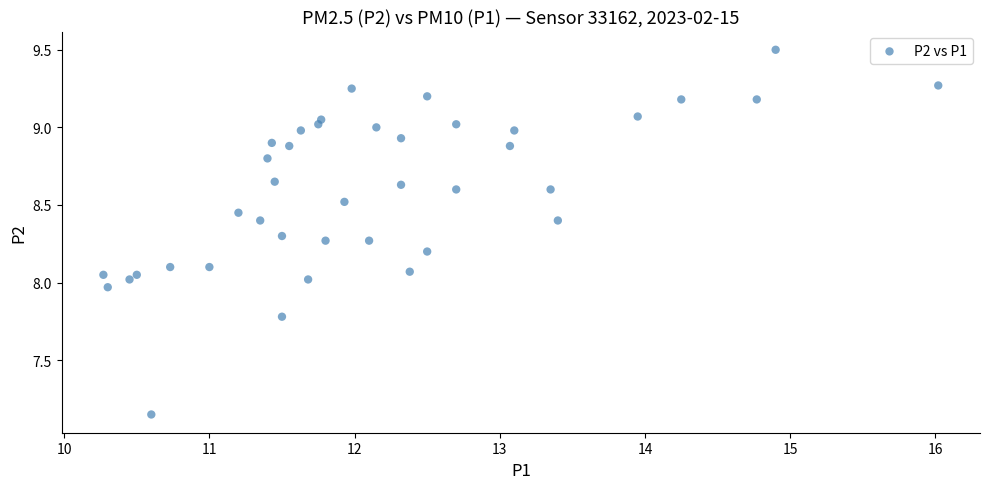

What is the range of X values (max minus min)?

5.8